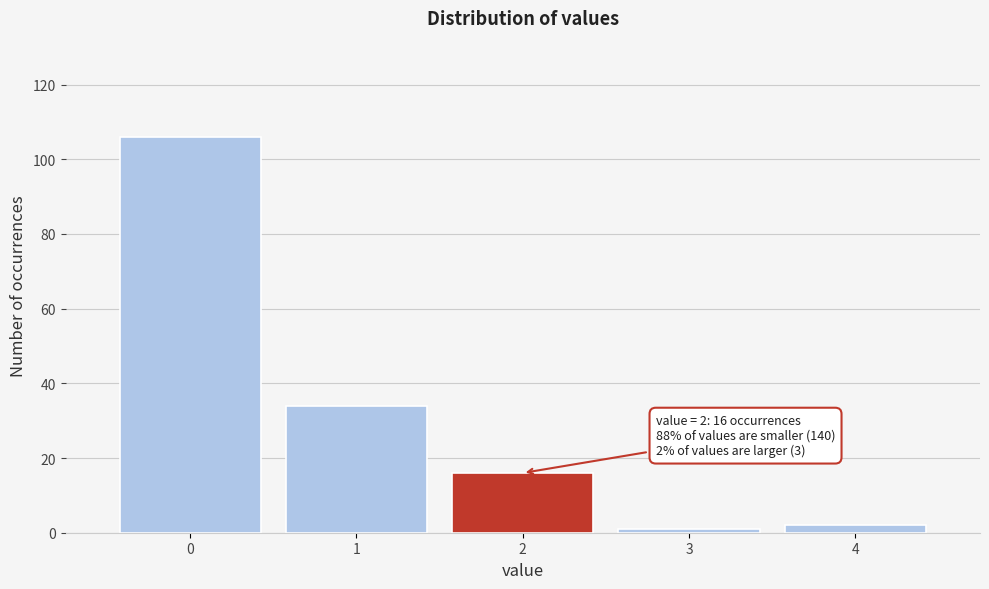

Reading right to left, list all the values displayed in this chart.

2	1	16	34	106